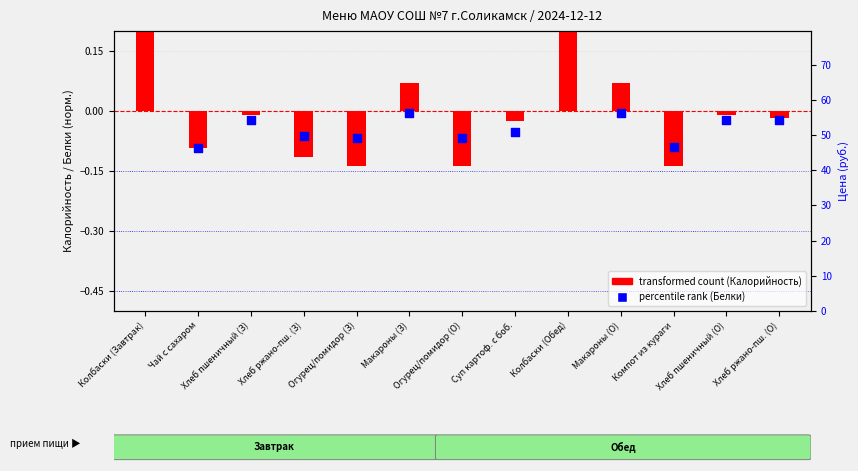

At which category is the sum across all series the highest?

Колбаски (Завтрак)